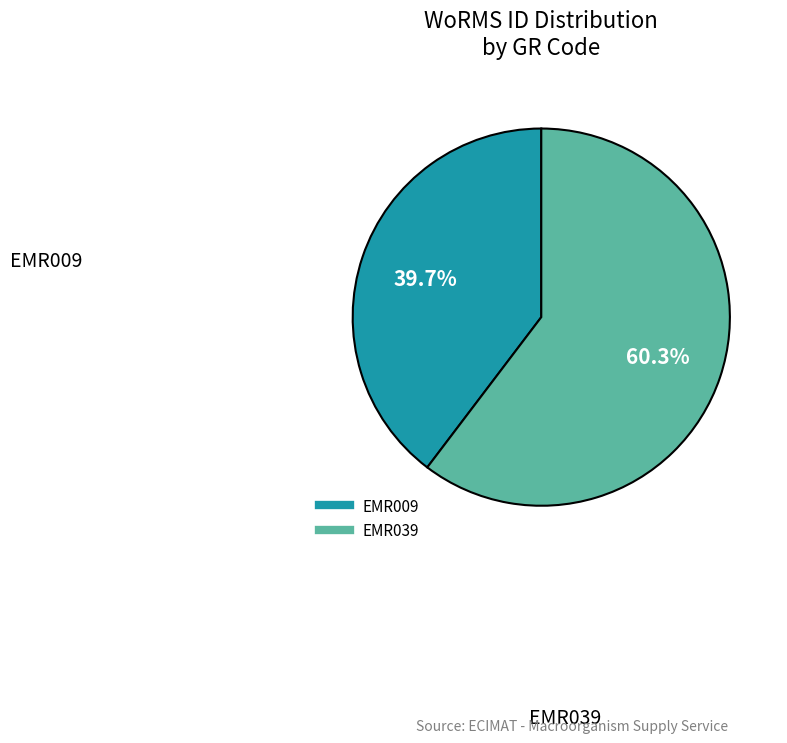

To the nearest percent, what is the average slice percentage?

50%